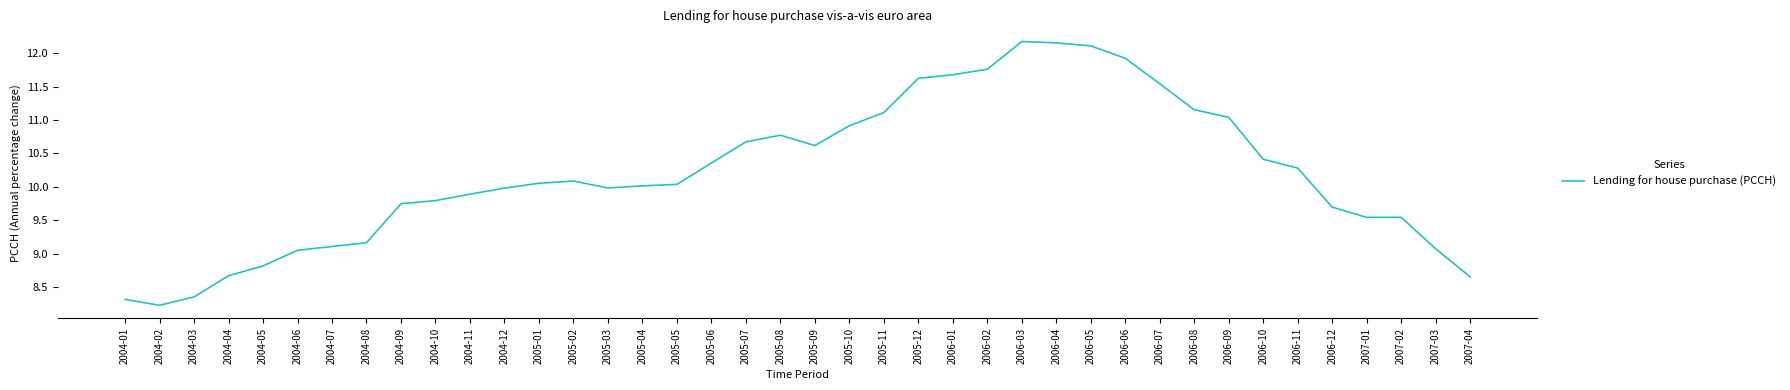

What is the change in value from 2005-10 to 2006-01?

+0.8